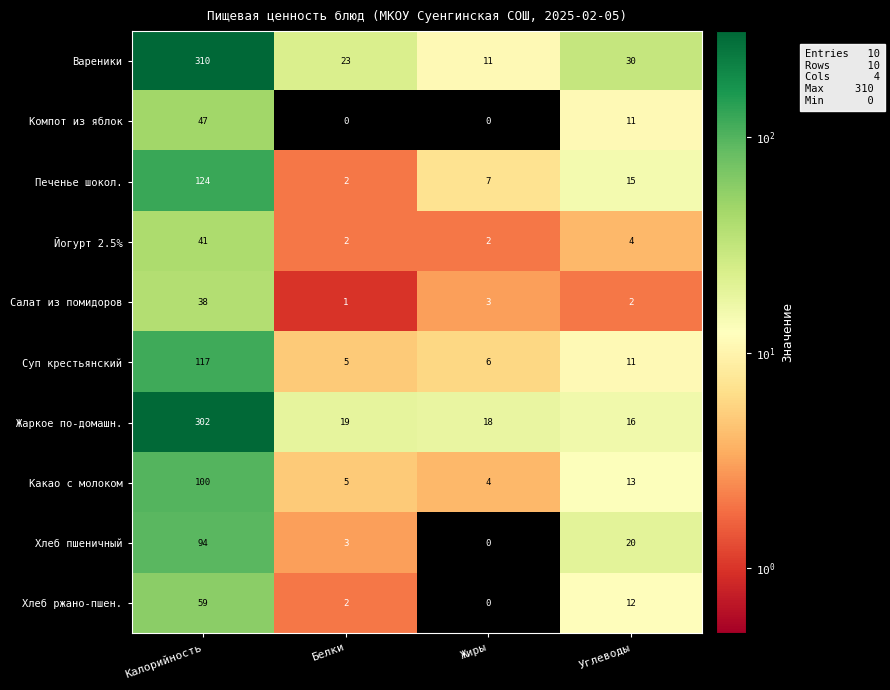

What is the total value across all series at Углеводы?

134